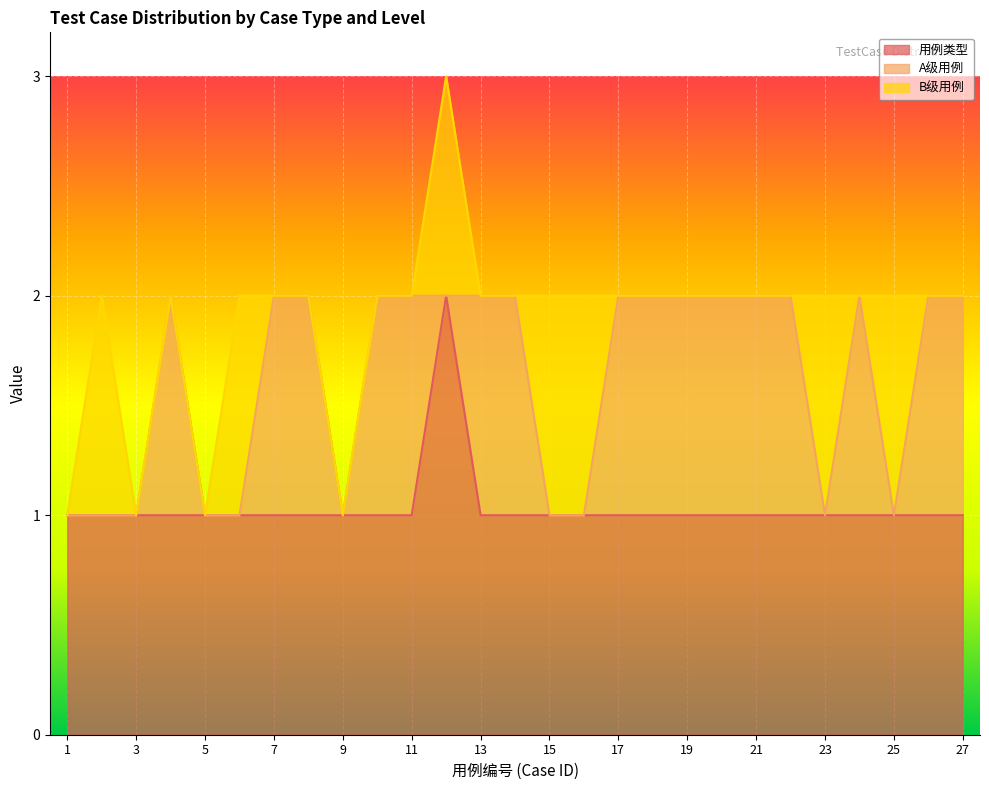

What is the average value of the 用例类型 series?

1